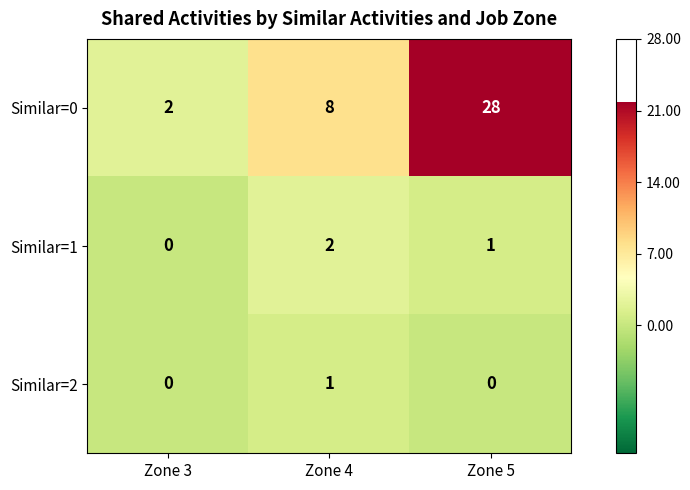

What is the spread (max minus min) of values at Zone 5?

28